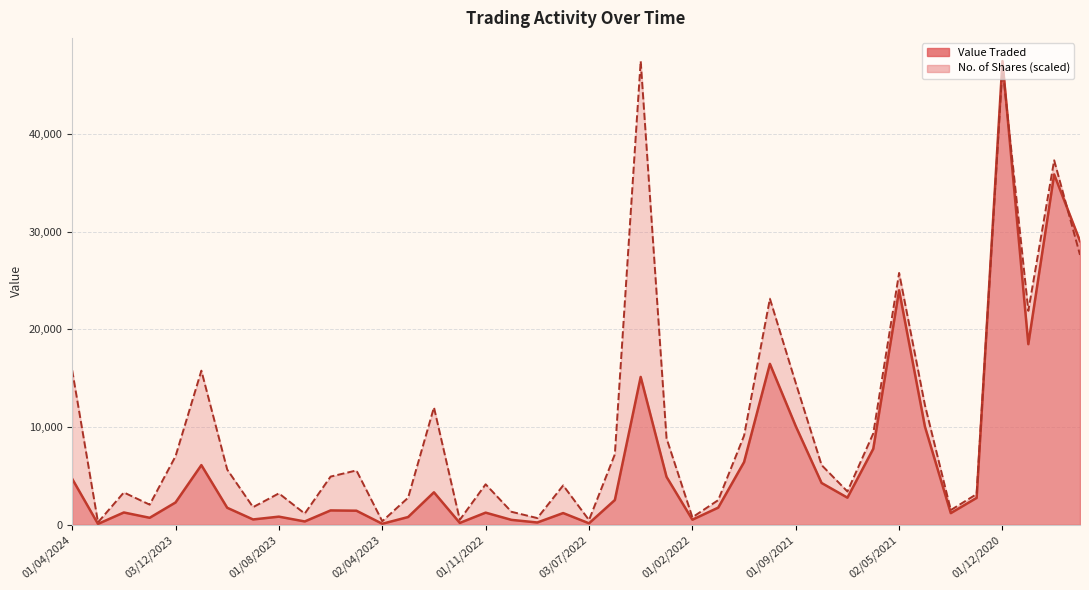

Where is the first local minimum for No. of Shares?

03/03/2024